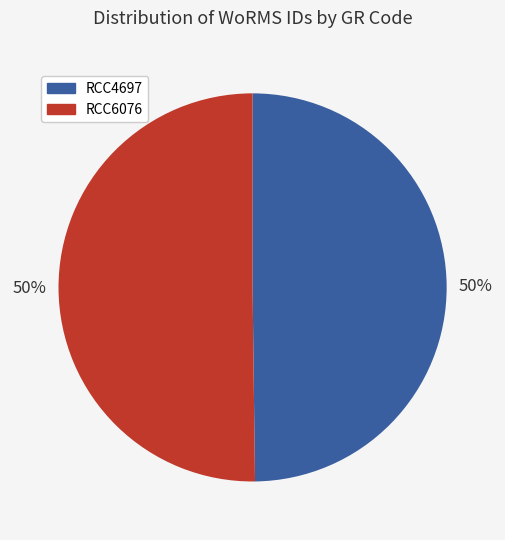

How many segments does this pie chart have?

2